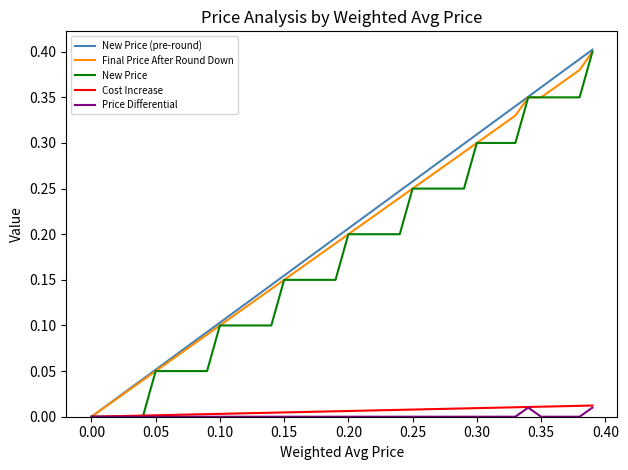

True or false: Price Differential and New Price cross at least once.

False